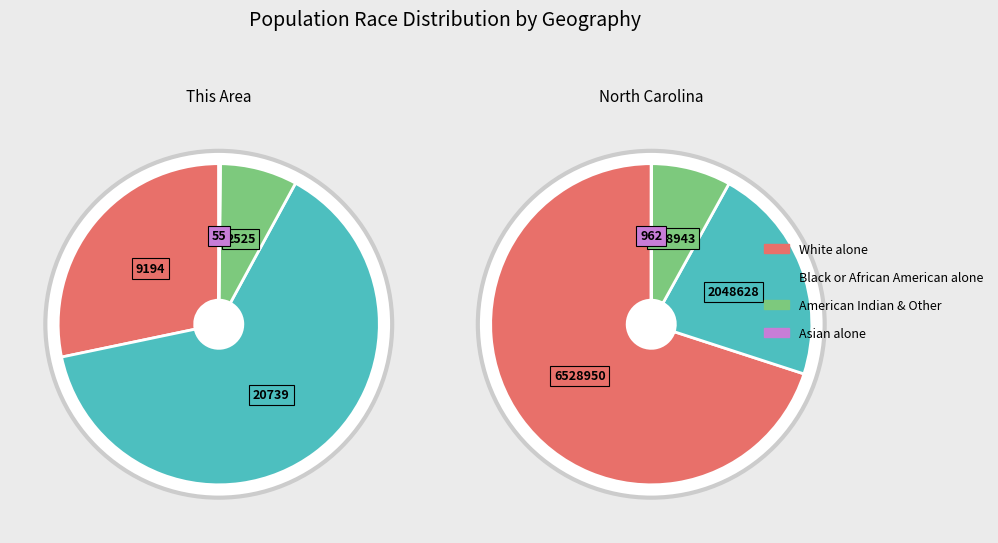

True or false: White alone accounts for 28% of the total.

True